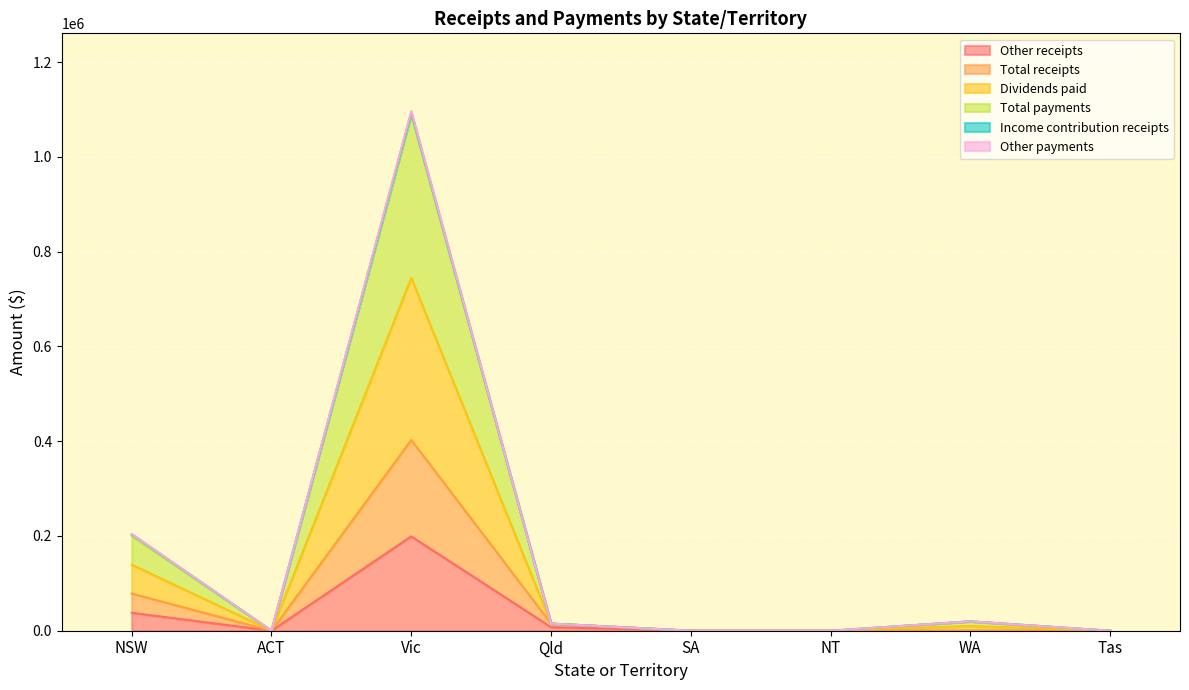

True or false: Other payments and Total payments intersect in this chart.

False